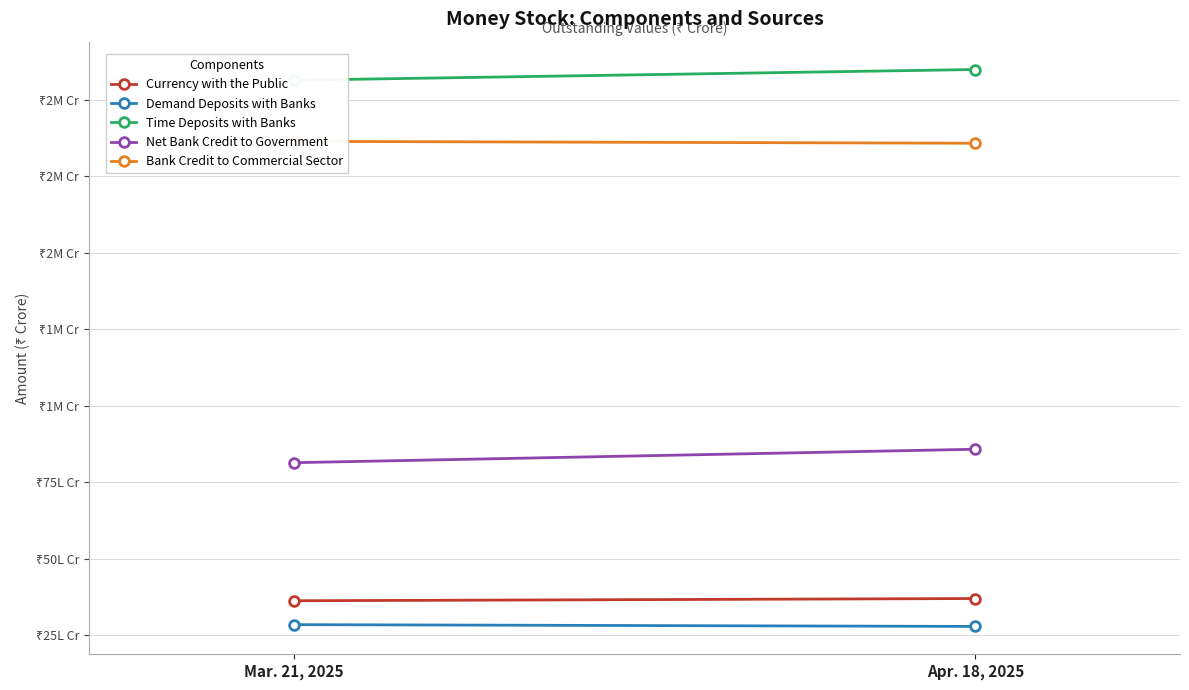

Is the value of Bank Credit to Commercial Sector at Mar. 21, 2025 greater than the value of Currency with the Public at Mar. 21, 2025?

Yes